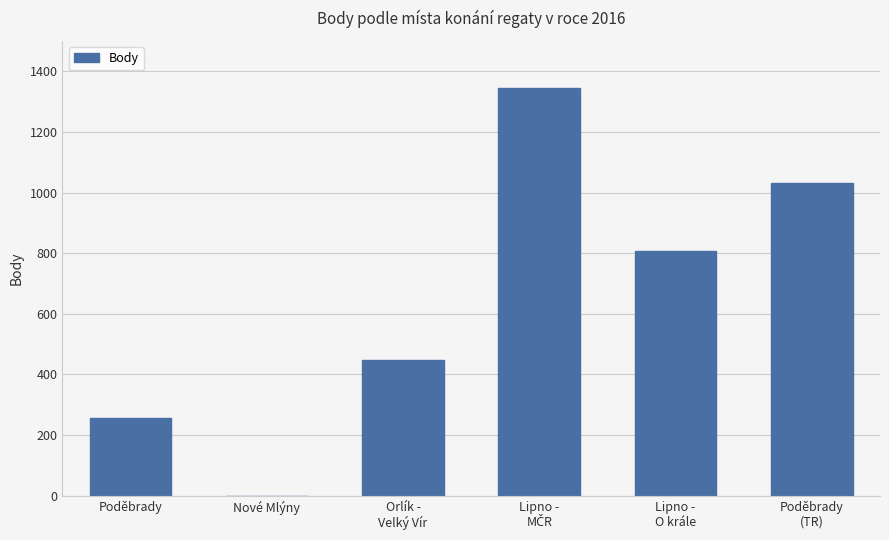

How many values are above zero?

5